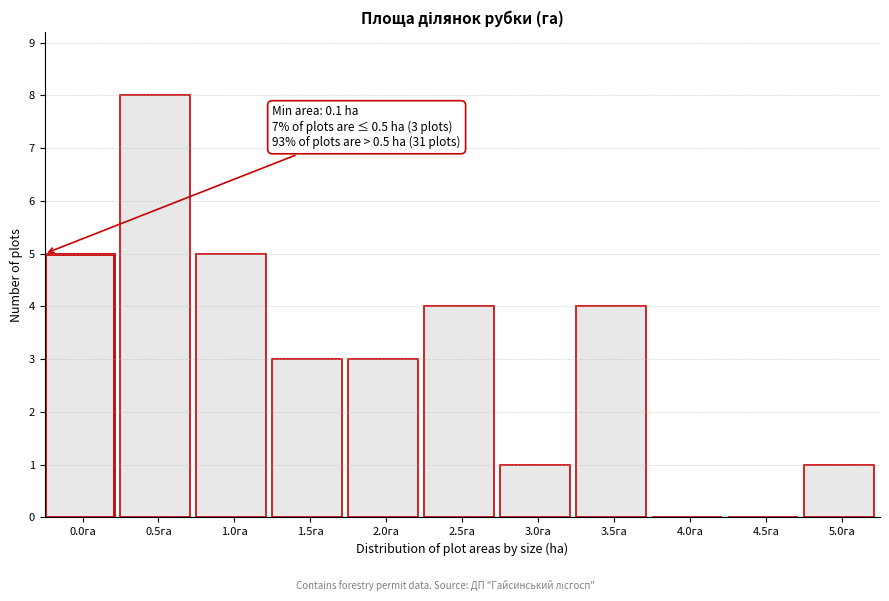

Reading left to right, extract all data points from this chart.

0.0га=5	0.5га=8	1.0га=5	1.5га=3	2.0га=3	2.5га=4	3.0га=1	3.5га=4	4.0га=0	4.5га=0	5.0га=1